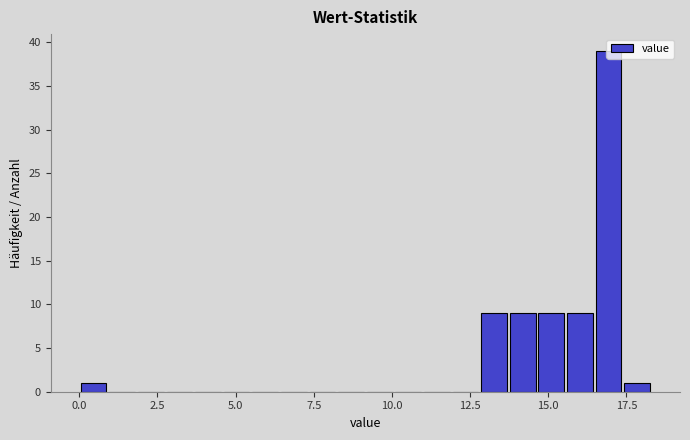

Around what value on the x-axis is the tallest bar? Give the approximate position of its centre, as read against the axis.

17.0